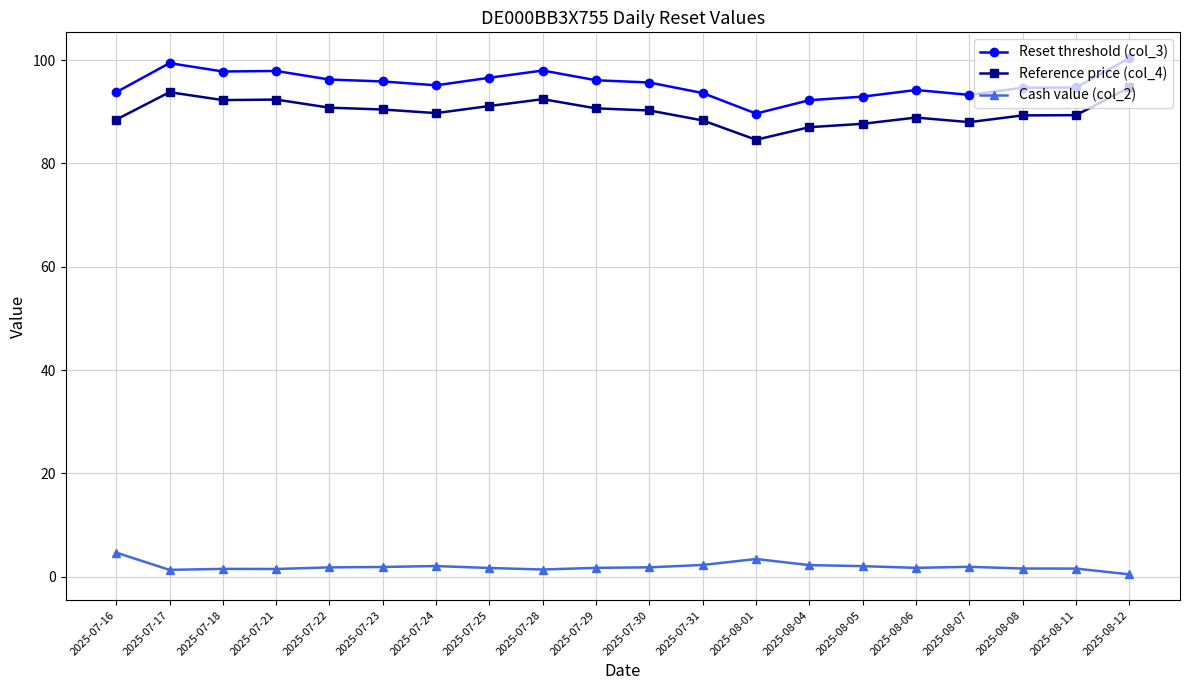

True or false: Cash value (col_2) and Reset threshold (col_3) cross at least once.

False